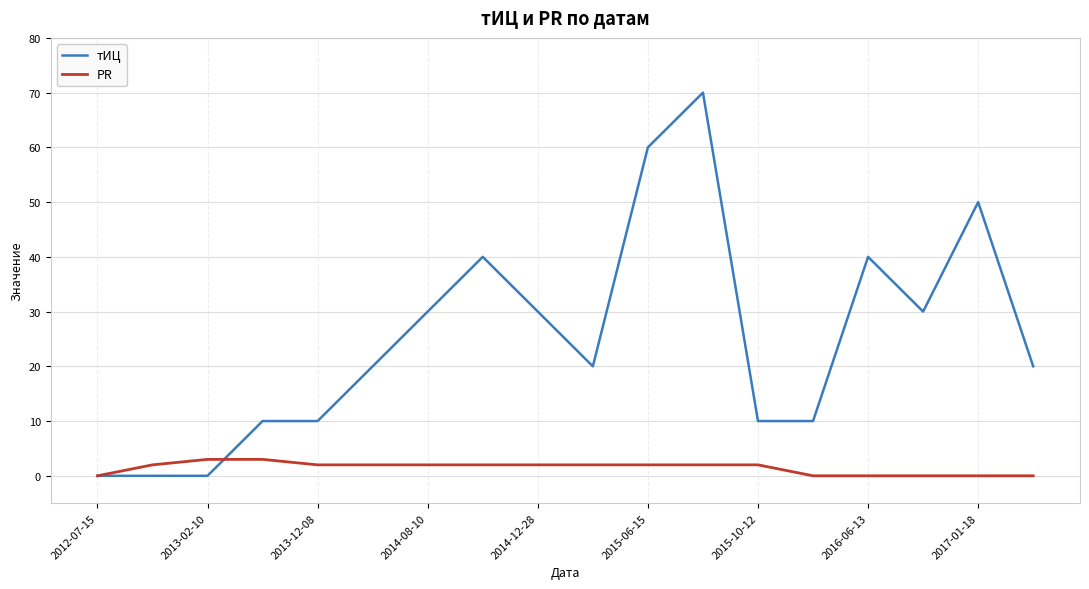

List the series in order of their overall mean, highest first.

тИЦ, PR